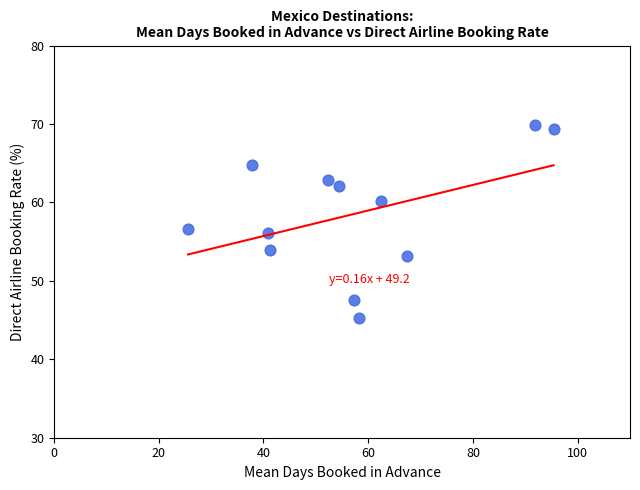

What is the range of X values (max minus min)?

69.8